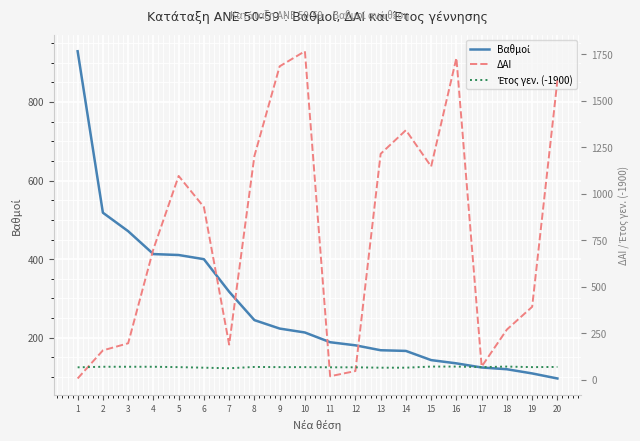

What is the maximum value for Έτος γεν. (-1900)?

71.0